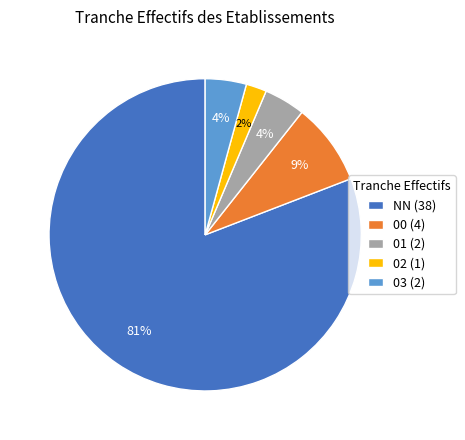

To the nearest percent, what percentage of the pie is 01?

4%